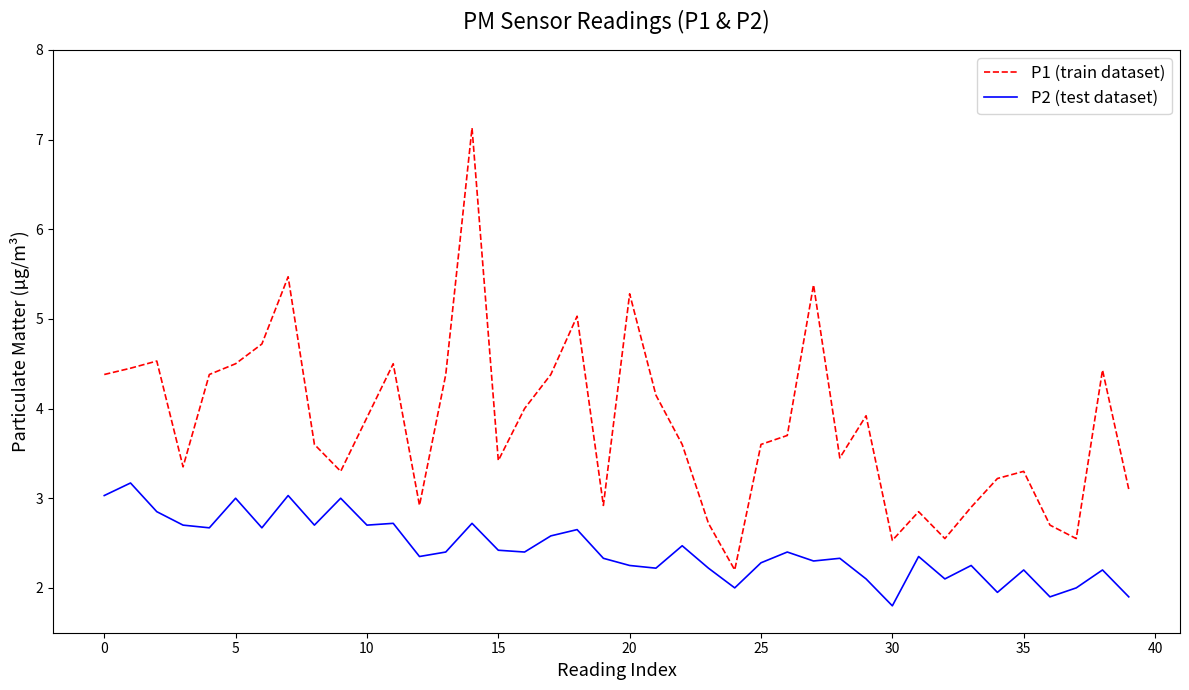

Rank the series by their maximum value, from highest to lowest.

P1 (train dataset), P2 (test dataset)